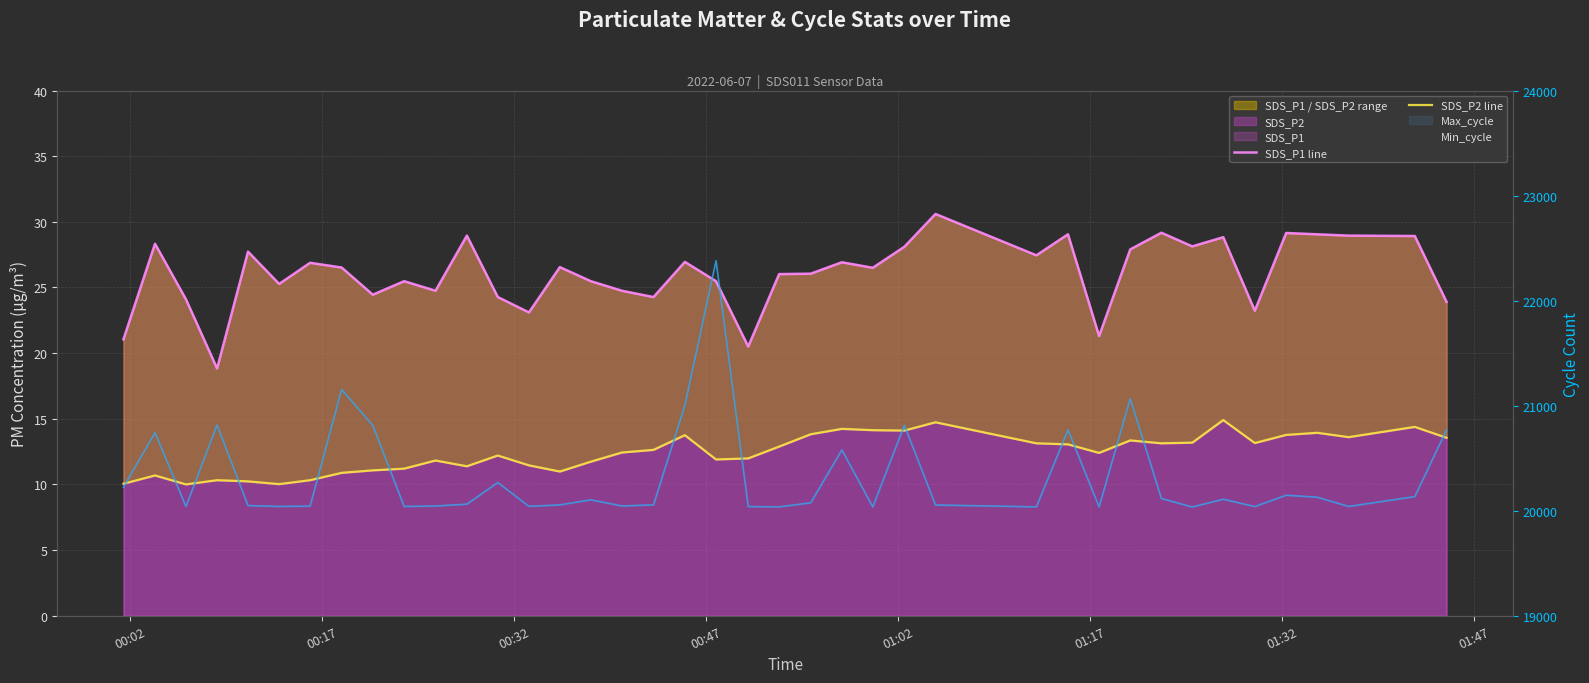

True or false: SDS_P2 line has more than 0 interior local peaks.

True